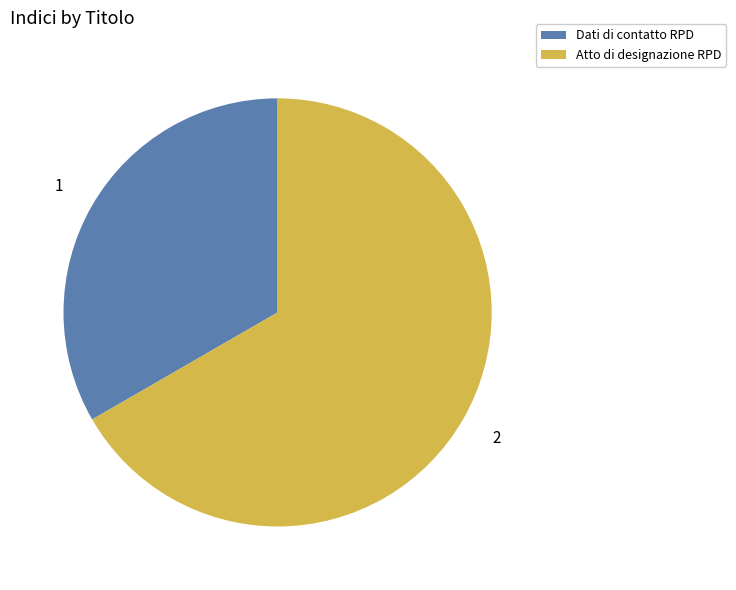

Is there a majority slice in this chart?

Yes